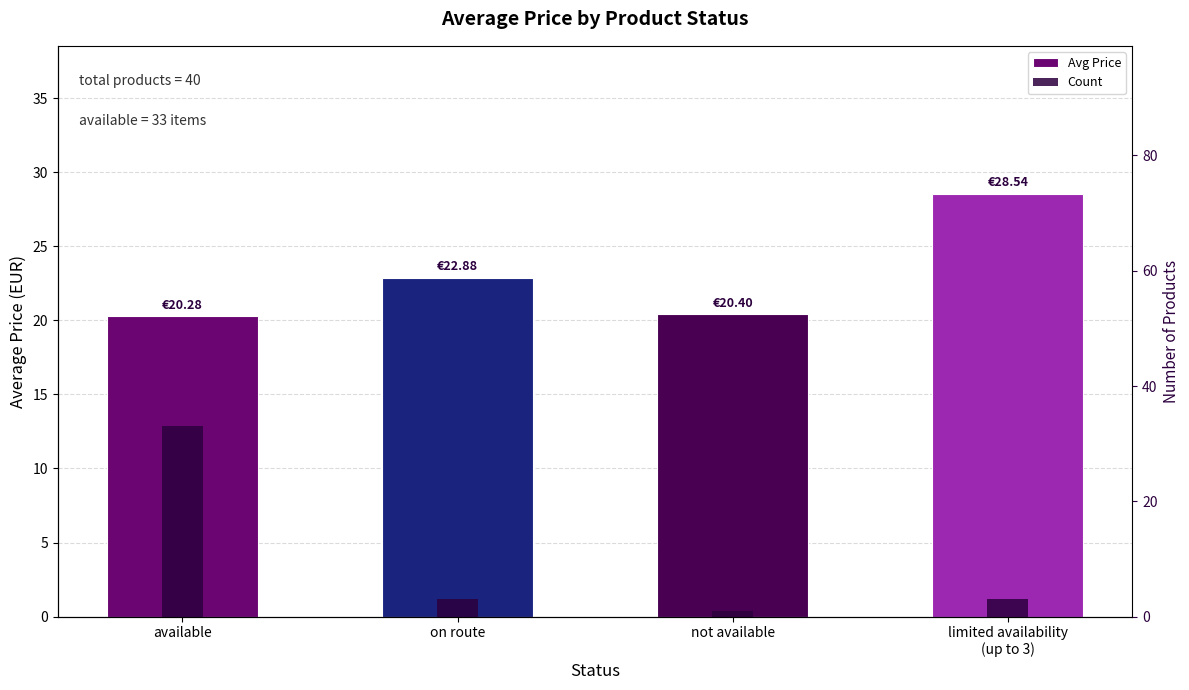

What is the maximum value shown in the chart?

33.0